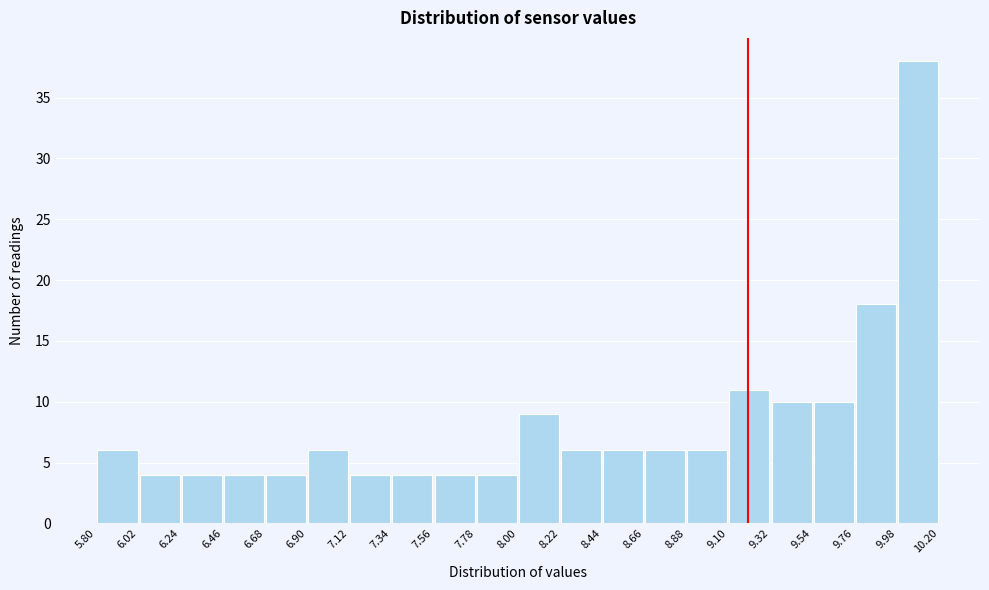

Which range on the x-axis has the tallest bar?

9.98 to 10.20